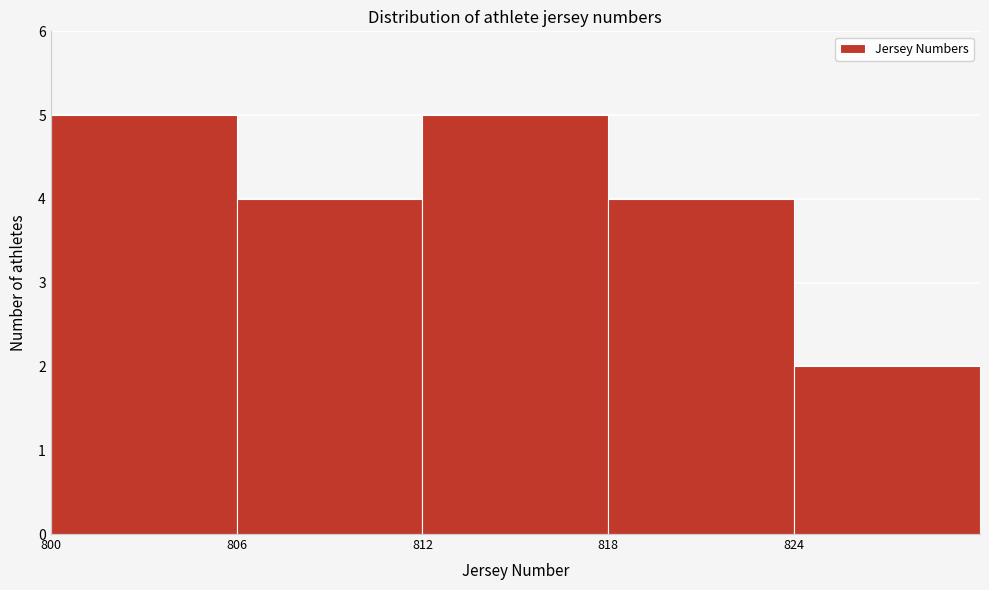

What is the height of the bar covering 806 to 812 on the x-axis? The values are not printed on the chart, so give them approximately, as read against the axis.

4